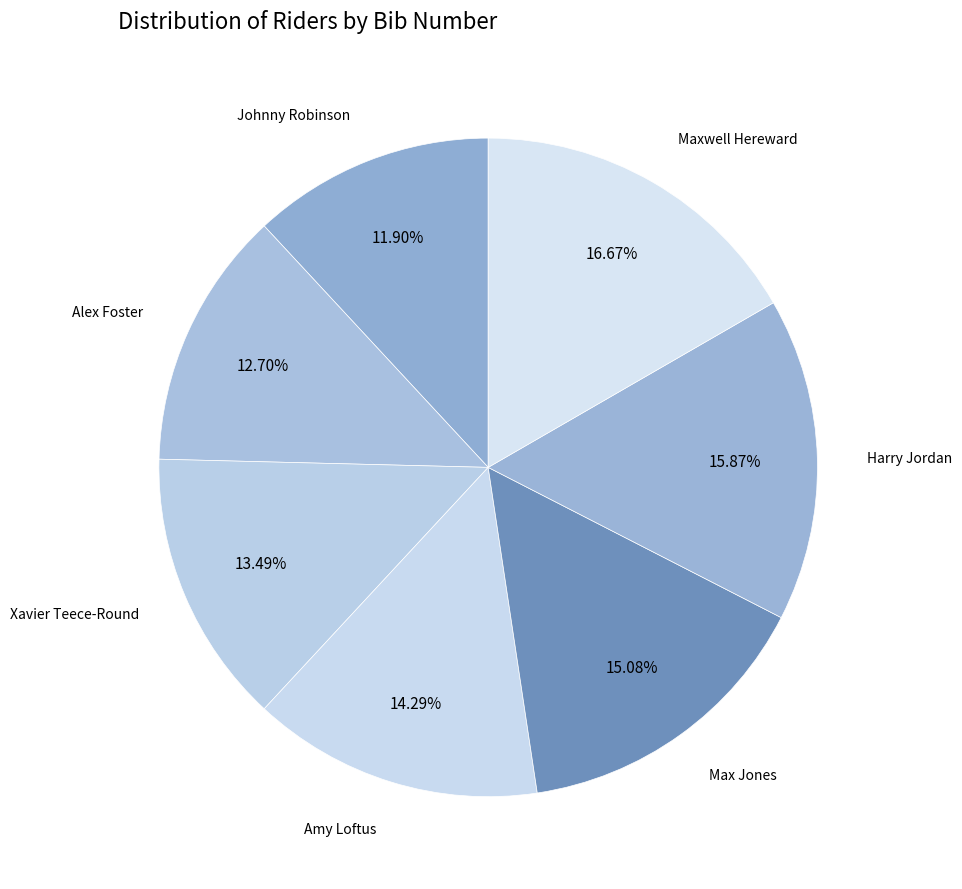

What percentage is the Amy Loftus slice, to the nearest percent?

14%